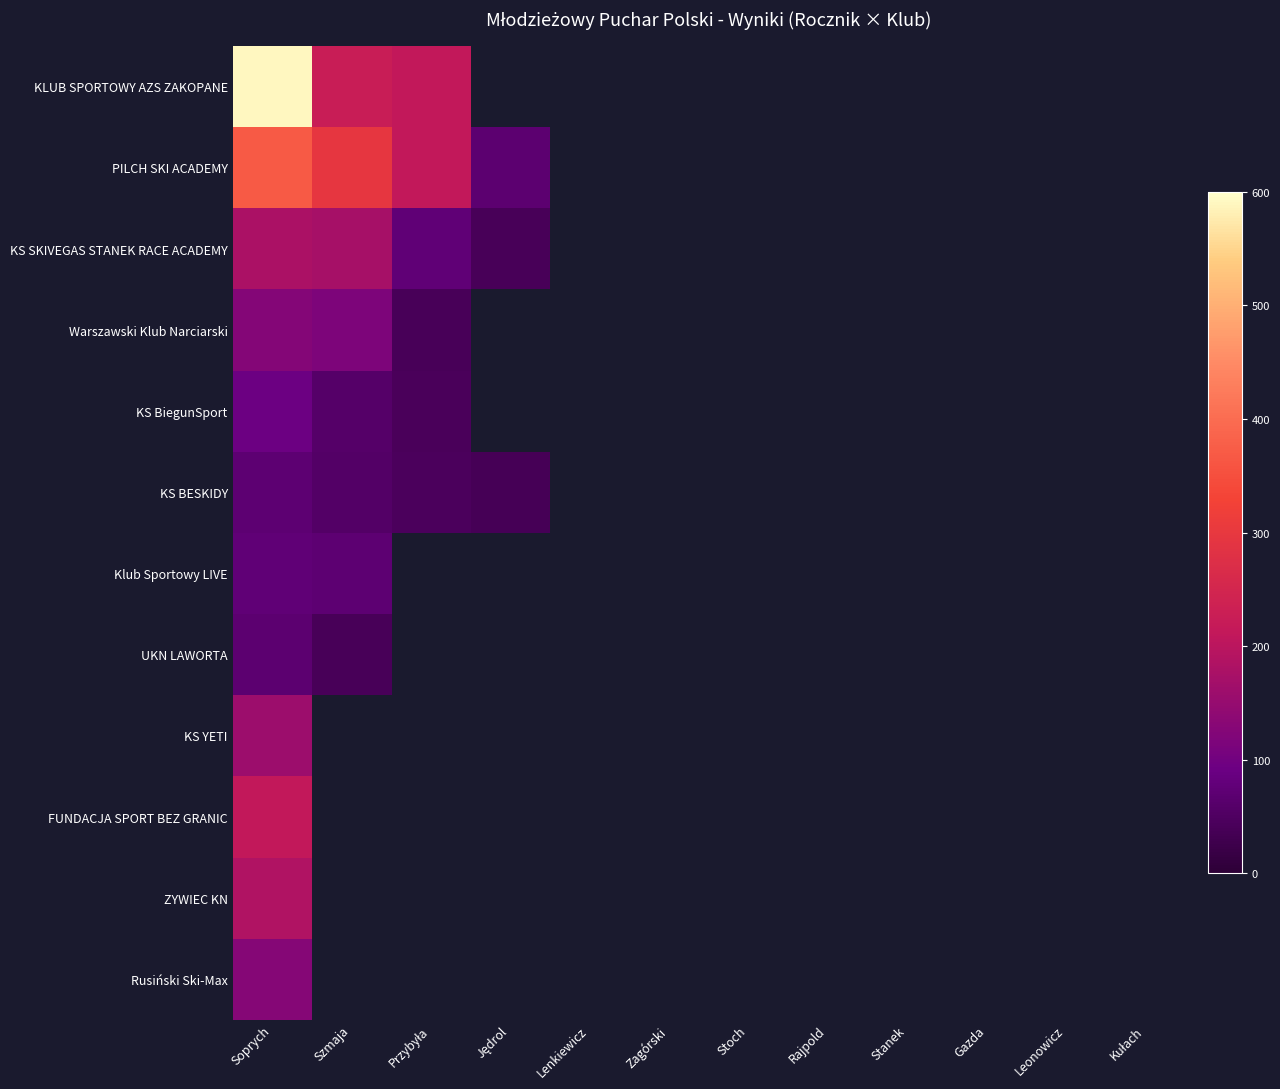

What is the minimum value shown in the chart?

38.0